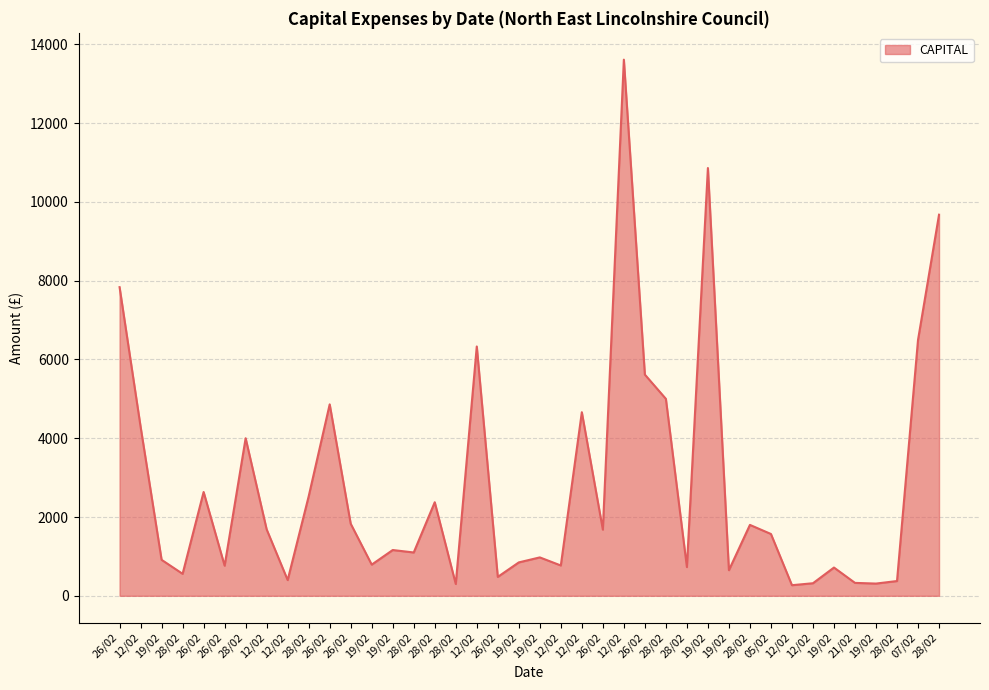

Rank the categories by value from highest to lowest.

12/02, 19/02, 28/02, 26/02, 07/02, 12/02, 26/02, 28/02, 26/02, 12/02, 12/02, 28/02, 26/02, 28/02, 28/02, 26/02, 28/02, 12/02, 26/02, 05/02, 19/02, 28/02, 19/02, 19/02, 19/02, 19/02, 12/02, 26/02, 28/02, 19/02, 19/02, 28/02, 26/02, 12/02, 28/02, 21/02, 12/02, 19/02, 28/02, 12/02